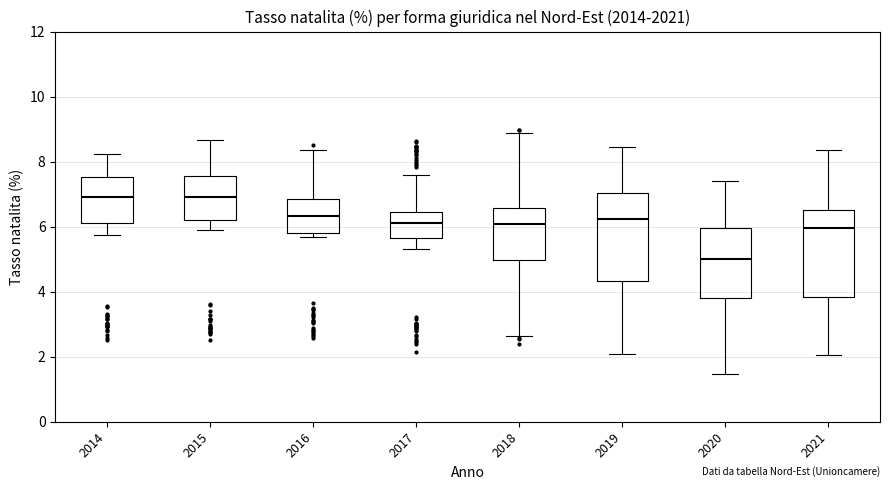

Where does the lower whisker of the box at x = 2017 end on the y-axis? The values are not printed on the chart, so give them approximately, as read against the axis.

5.4